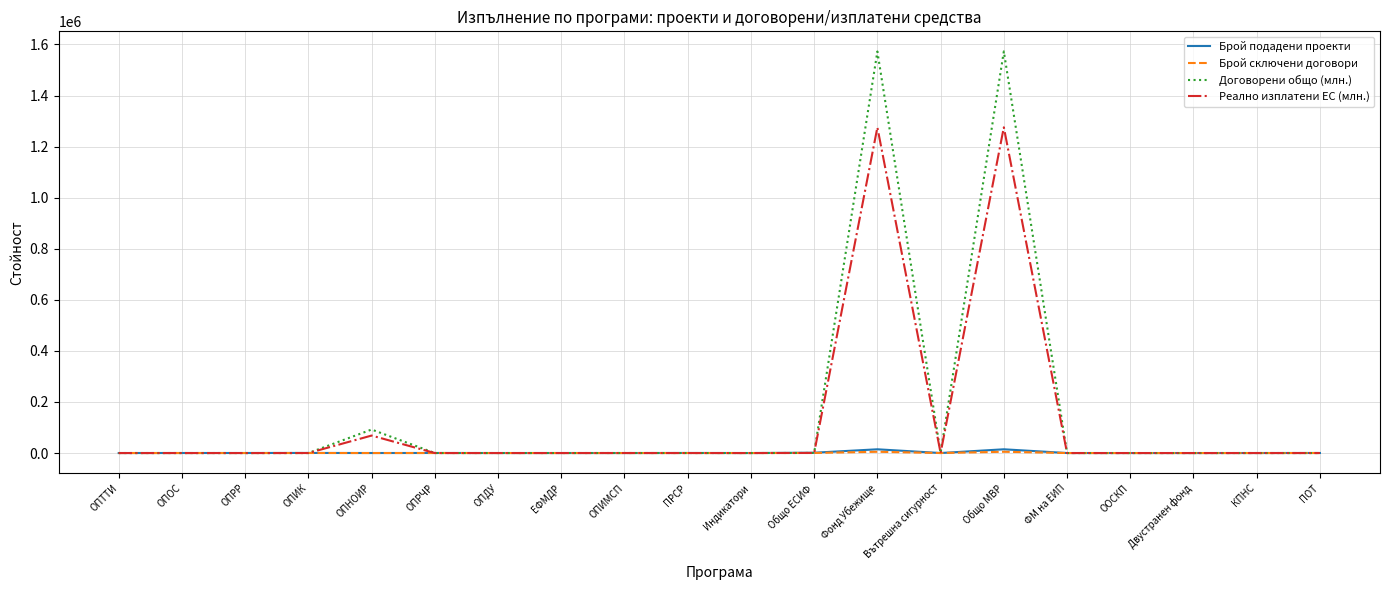

What is the maximum value shown in the chart?

1572706.4